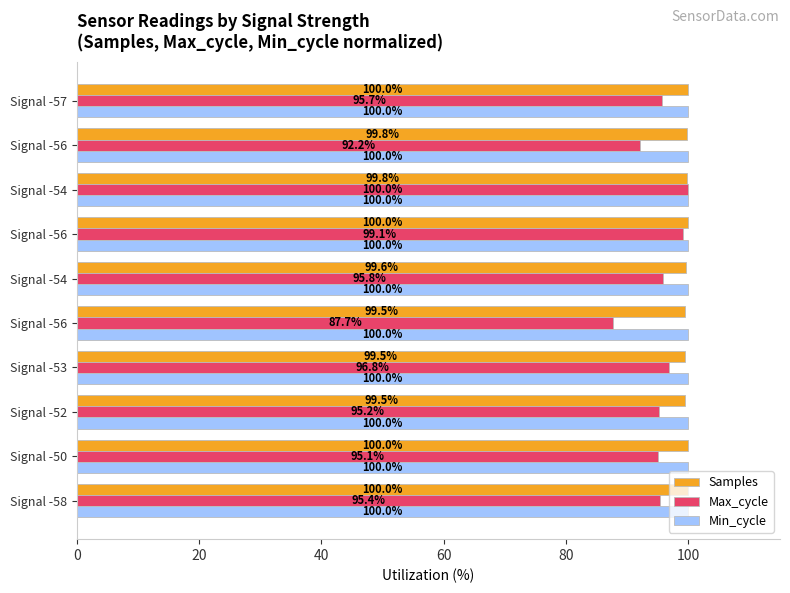

What is the value of the Samples bar at the 10th from the left?

100.0